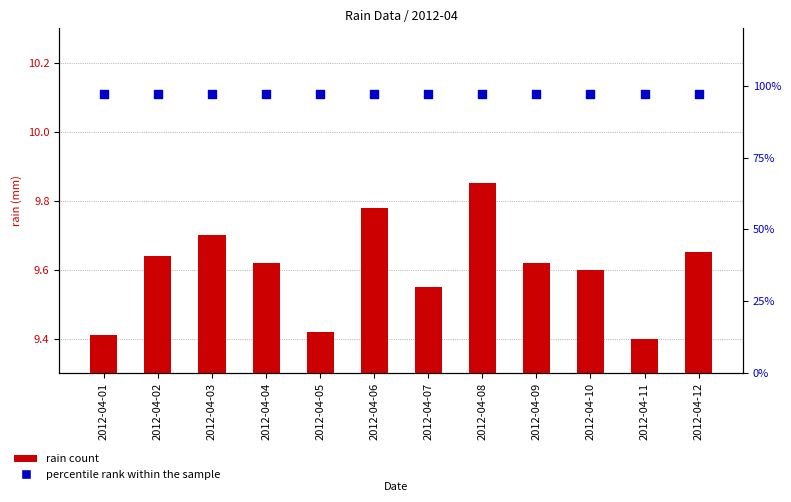

At which category is the sum across all series the highest?

2012-04-08